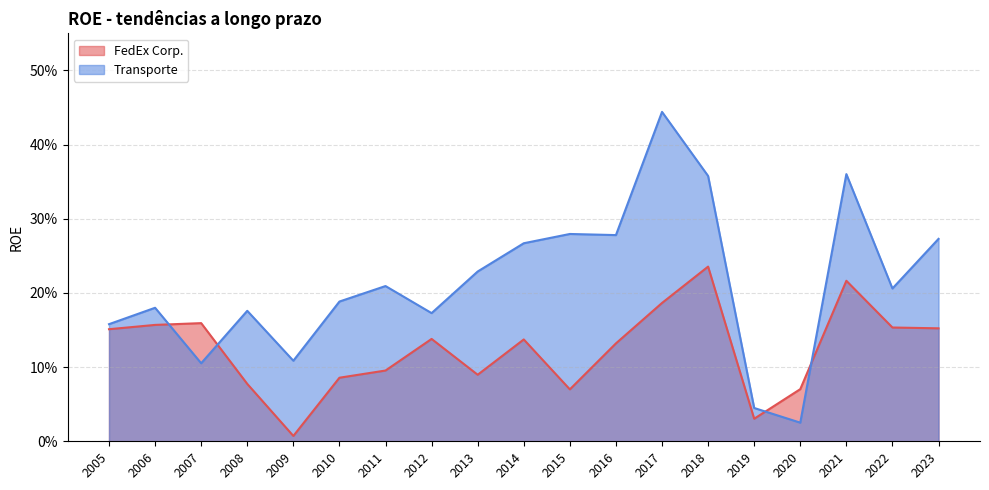

How many intersections are there between Transporte and FedEx Corp.?

4